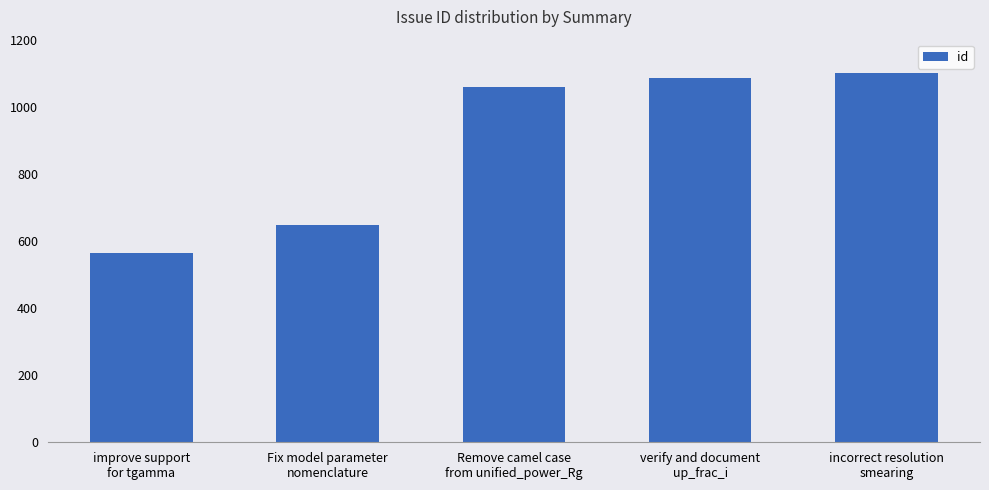

What is the change in value from Fix model parameter
nomenclature to incorrect resolution
smearing?

+453